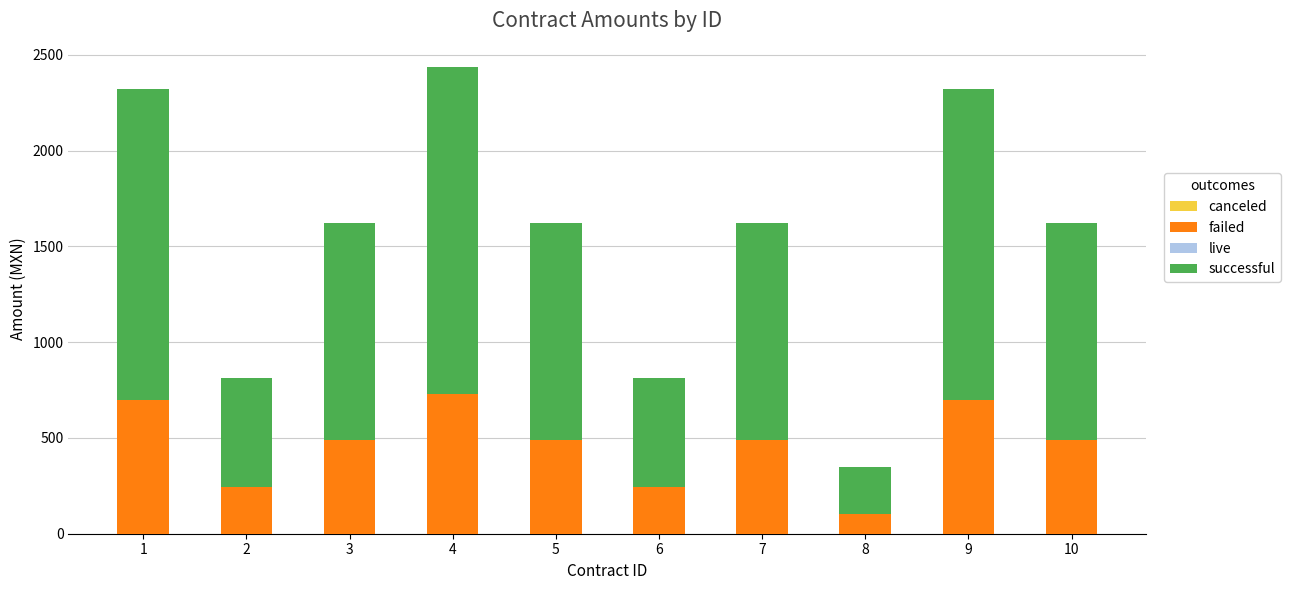

What is the value of the failed bar at the 3rd from the left?

487.2